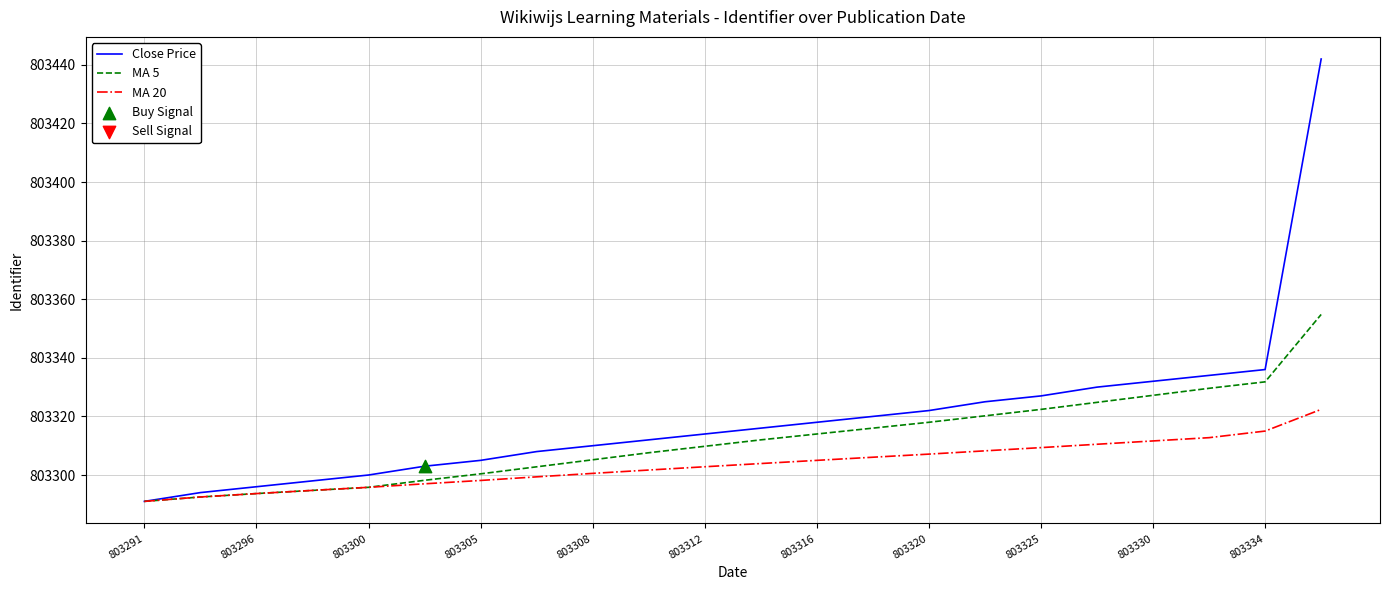

What is the minimum value shown in the chart?

803291.0